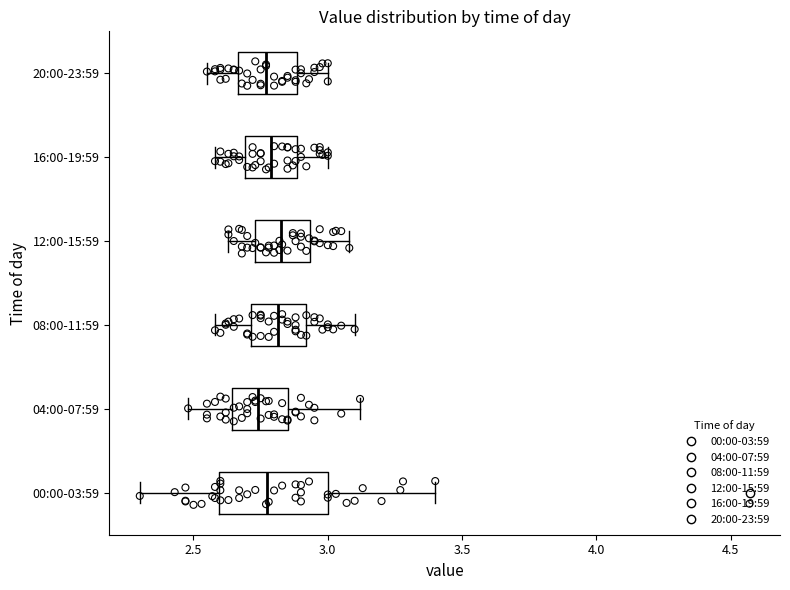

Reading bottom to top, read every box against the x-axis: the position of its median line, the range the box covers, and the ends of its whiskers. The values are not printed on the chart, so give them approximately, as read against the axis.

00:00-03:59: median 2.80, box 2.60 to 3.00, whiskers 2.30 to 3.40
04:00-07:59: median 2.75, box 2.65 to 2.85, whiskers 2.50 to 3.10
08:00-11:59: median 2.80, box 2.70 to 2.90, whiskers 2.60 to 3.10
12:00-15:59: median 2.85, box 2.75 to 2.95, whiskers 2.65 to 3.10
16:00-19:59: median 2.80, box 2.70 to 2.90, whiskers 2.60 to 3.00
20:00-23:59: median 2.75, box 2.65 to 2.90, whiskers 2.55 to 3.00